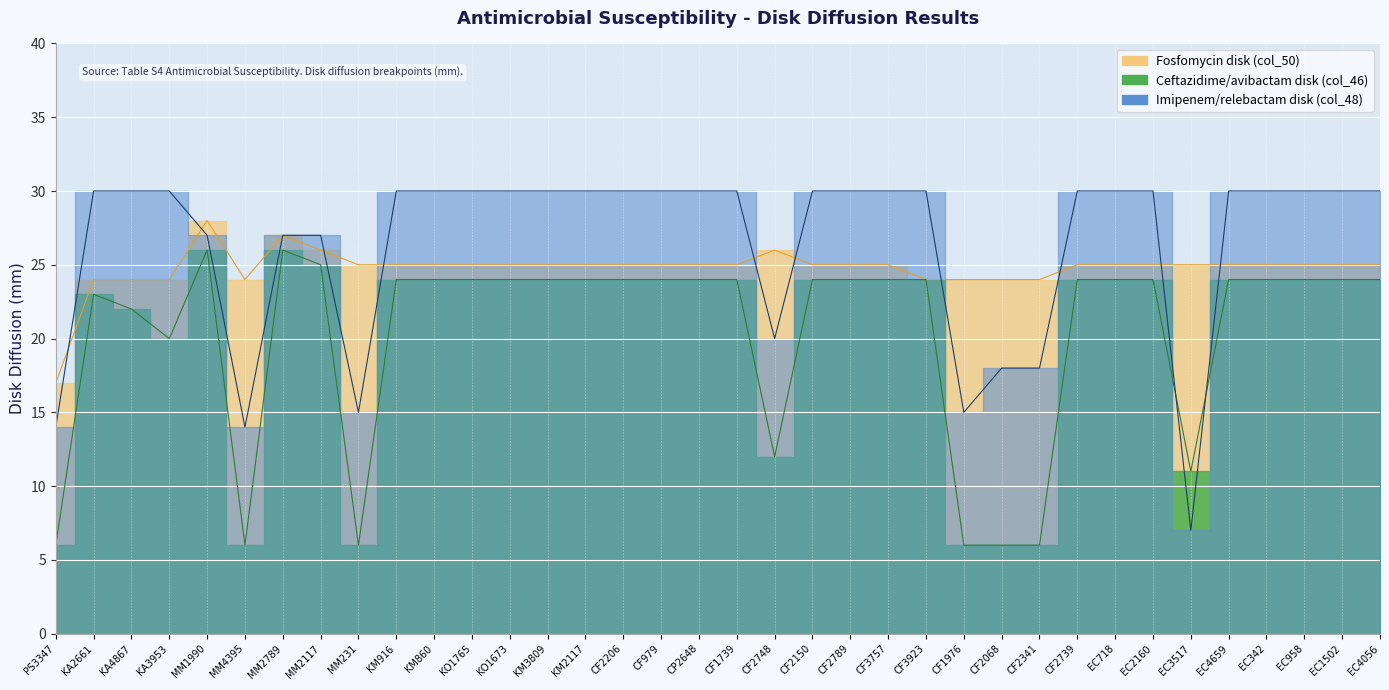

Reading left to right, what are all the values shown in this chart?

Fosfomycin disk (col_50): 17	24	24	24	28	24	27	26	25	25	25	25	25	25	25	25	25	25	25	26	25	25	25	24	24	24	24	25	25	25	25	25	25	25	25	25
Ceftazidime/avibactam disk (col_46): 6	23	22	20	26	6	26	25	6	24	24	24	24	24	24	24	24	24	24	12	24	24	24	24	6	6	6	24	24	24	11	24	24	24	24	24
Imipenem/relebactam disk (col_48): 14	30	30	30	27	14	27	27	15	30	30	30	30	30	30	30	30	30	30	20	30	30	30	30	15	18	18	30	30	30	7	30	30	30	30	30